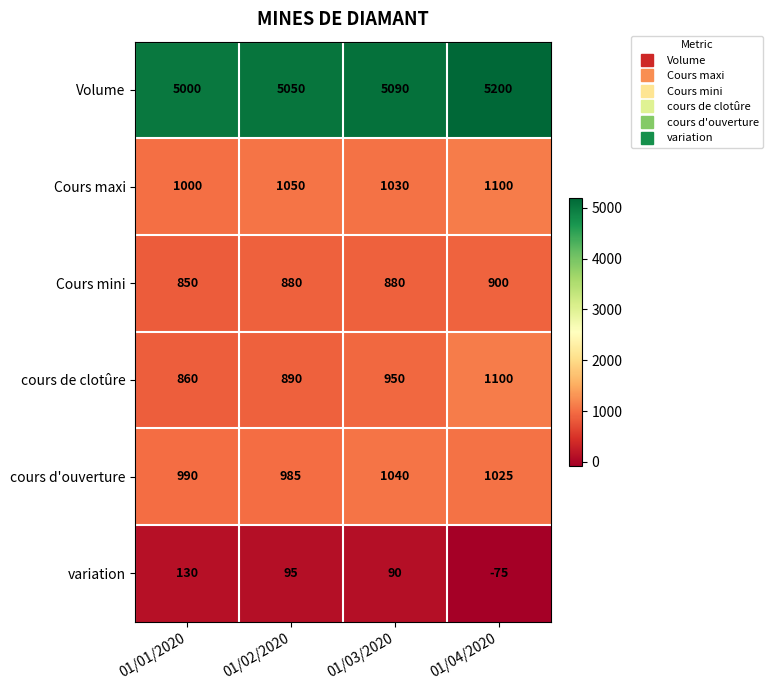

What is the sum of the cours de clotûre values at 01/04/2020 and 01/02/2020?

1990